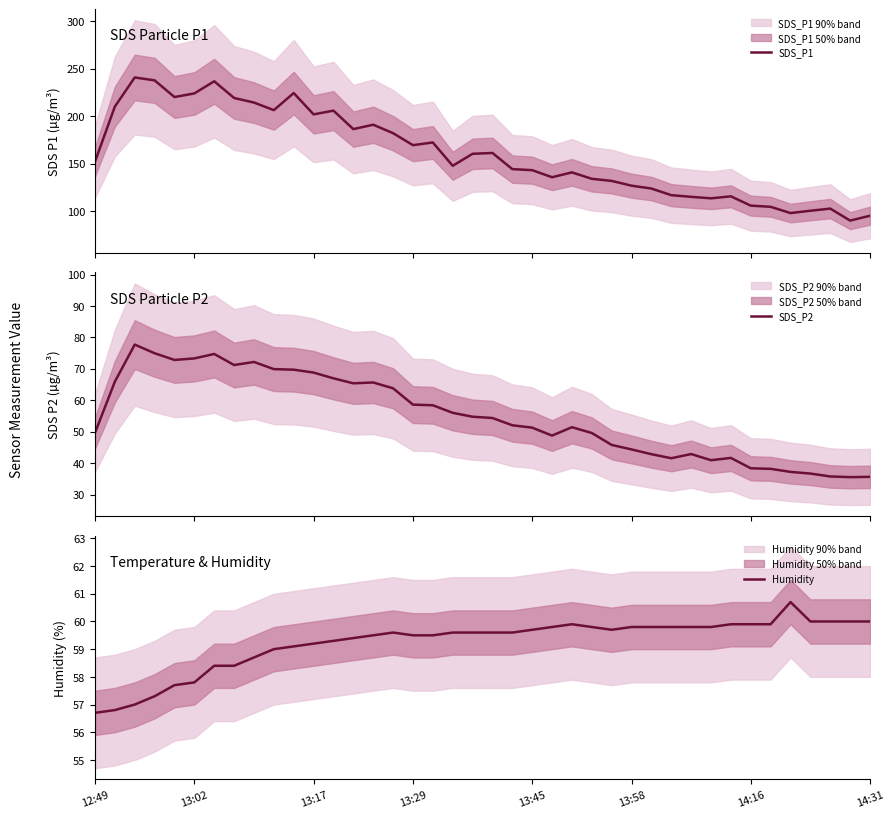

Which series has the widest spread of values?

SDS_P1